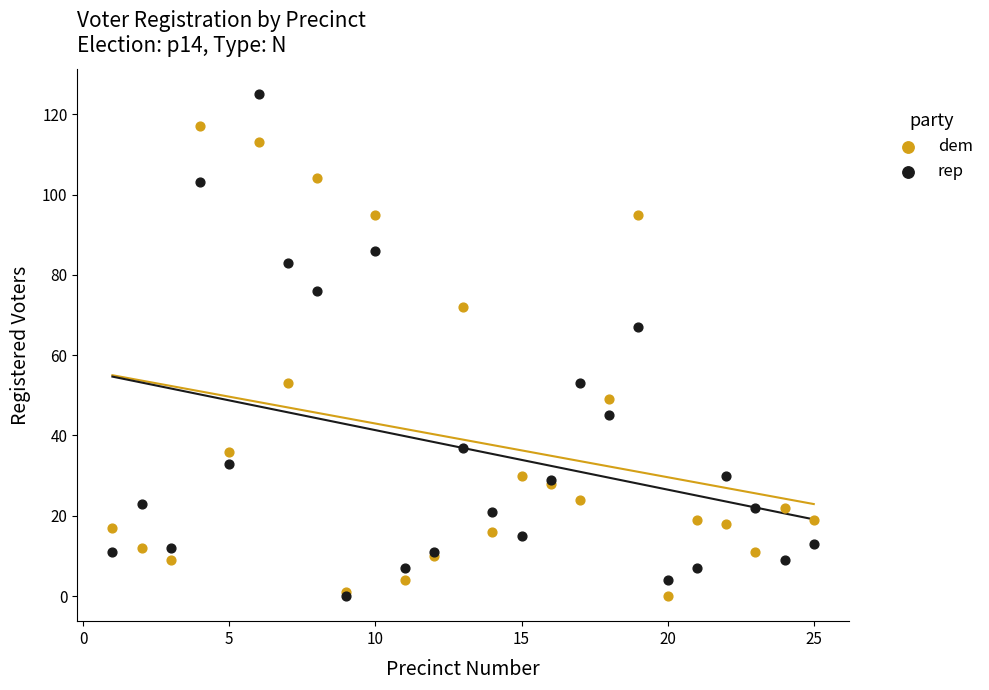

Across all series, what Y value is closest to 62?

67